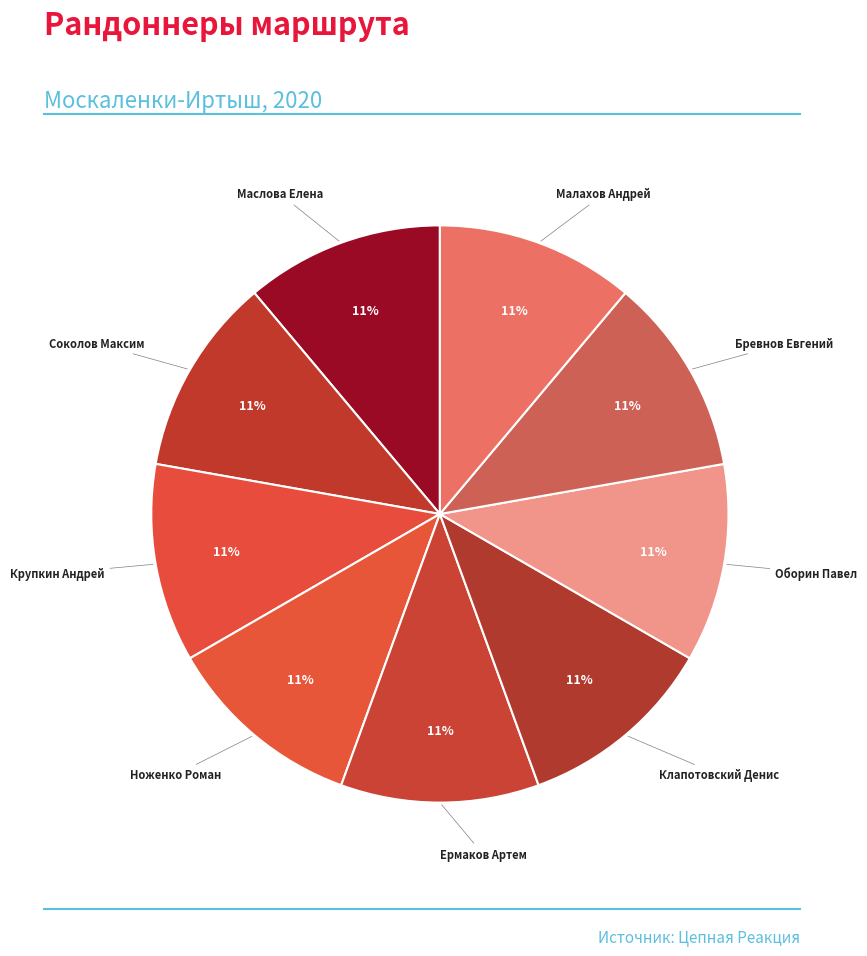

Which category has the smallest portion of the pie?

Малахов Андрей